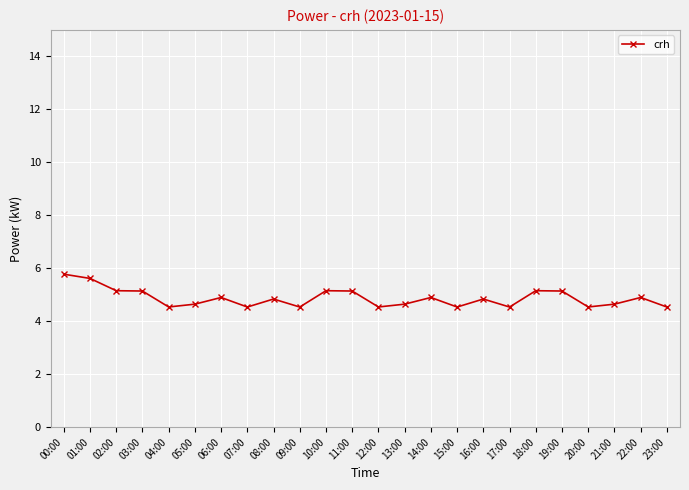

Approximately how many times larger is the value at 23:00 compared to 08:00?

0.9